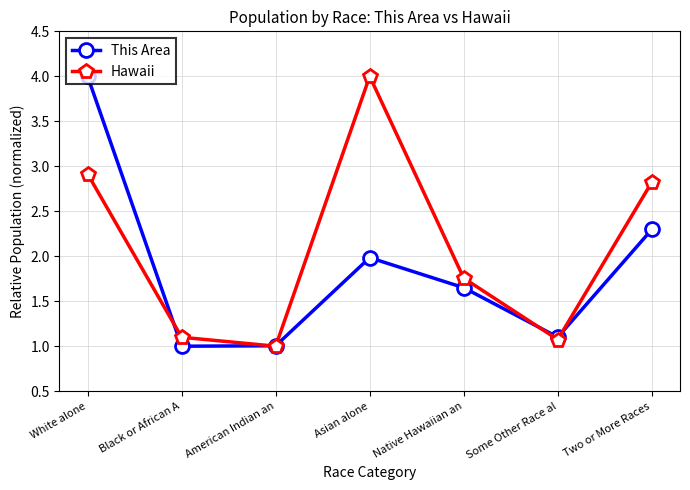

At which category does Hawaii reach its first local valley?

American Indian an